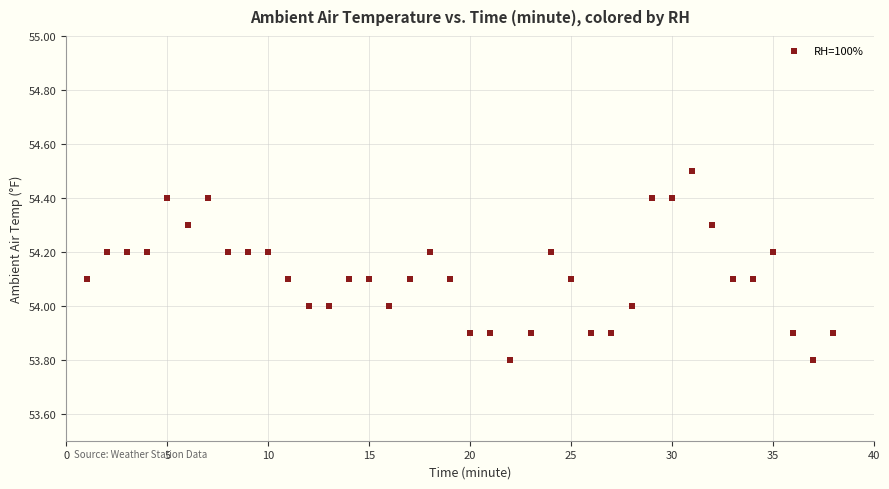

What is the range of Y values (max minus min)?

0.7